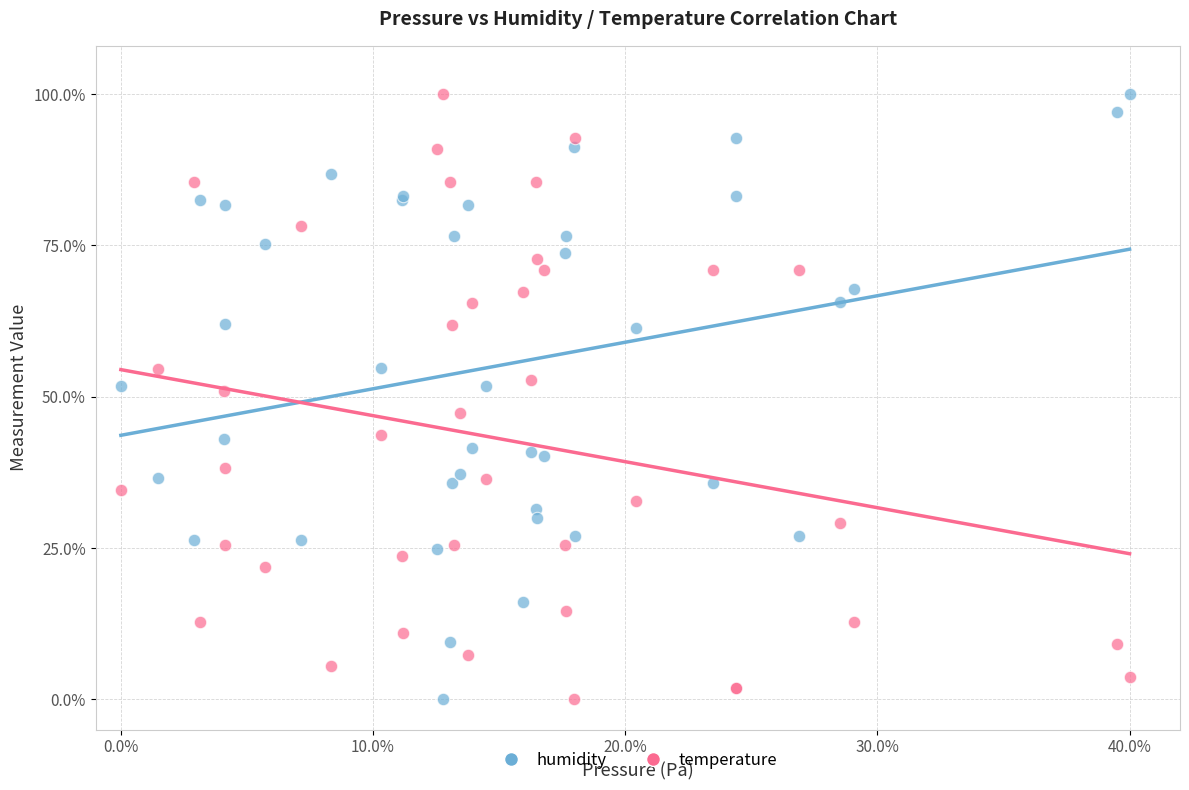

What is the X range (max minus min) for the scatter plot?

40.0